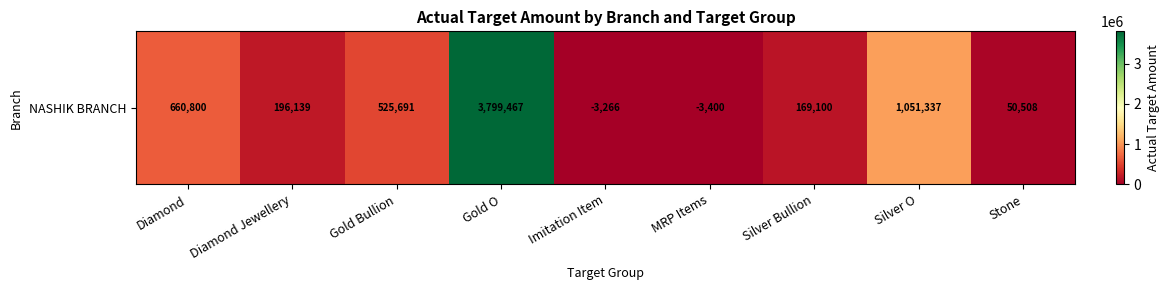

How many data points are less than 196139?

4